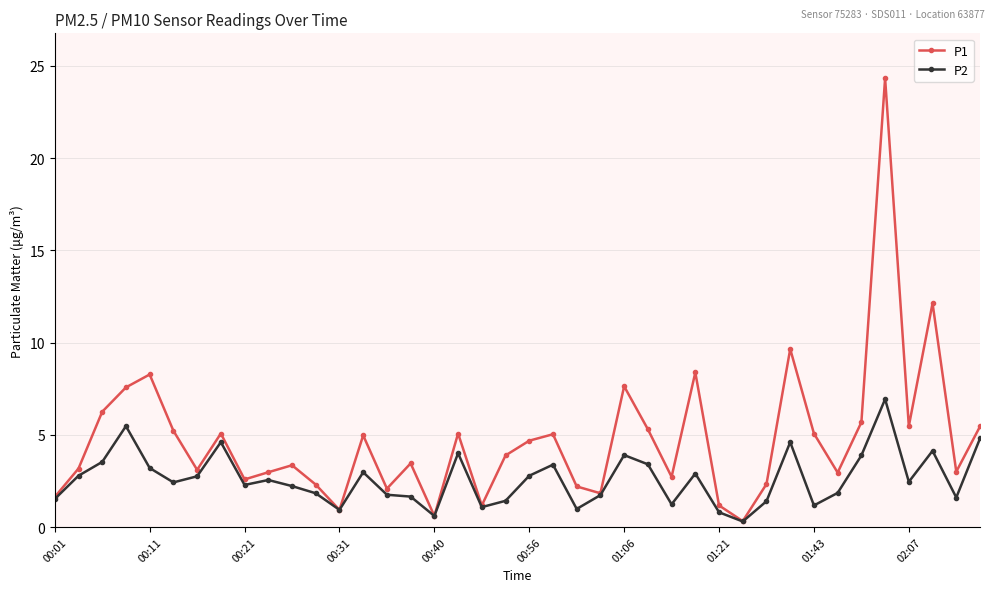

In P1, how many points are higher than both neighbors (excluding endpoints)?

12